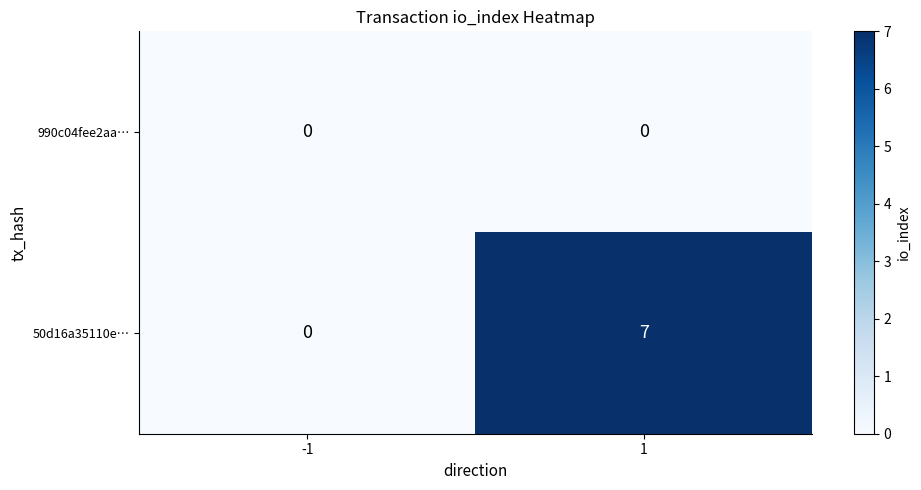

The value of 990c04fee2aa… at -1 is 0. True or false?

True